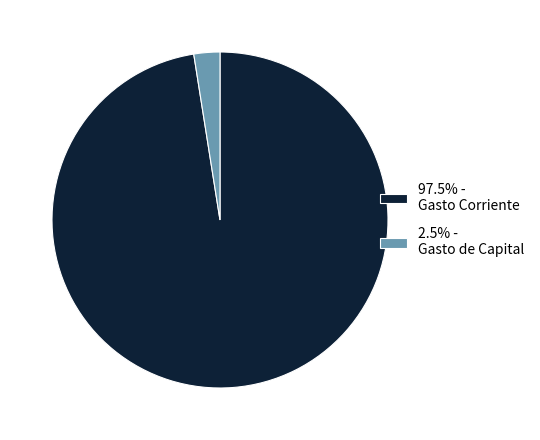

Is 97.5% - Gasto Corriente the majority of the pie?

Yes